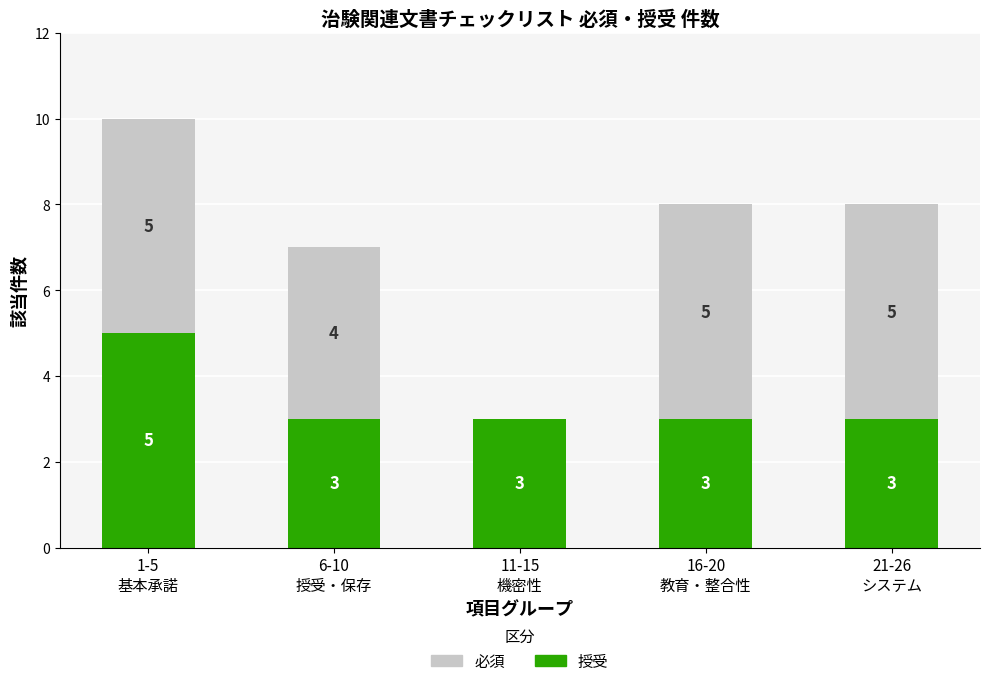

How many 授受 values are between 3 and 4?

4